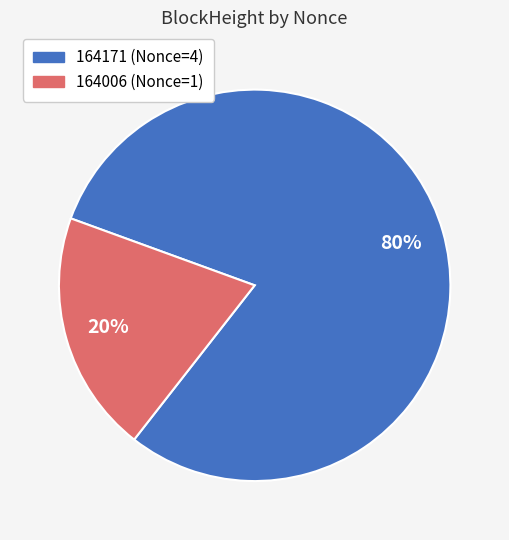

To the nearest percent, what is the average slice percentage?

50%